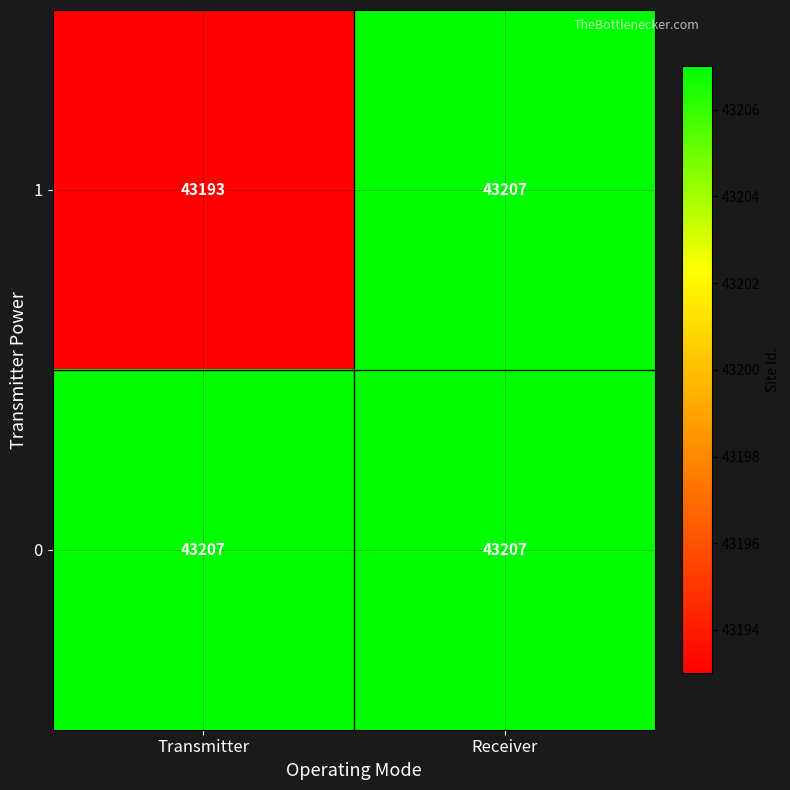

What is the average value of the 0 series?

43207